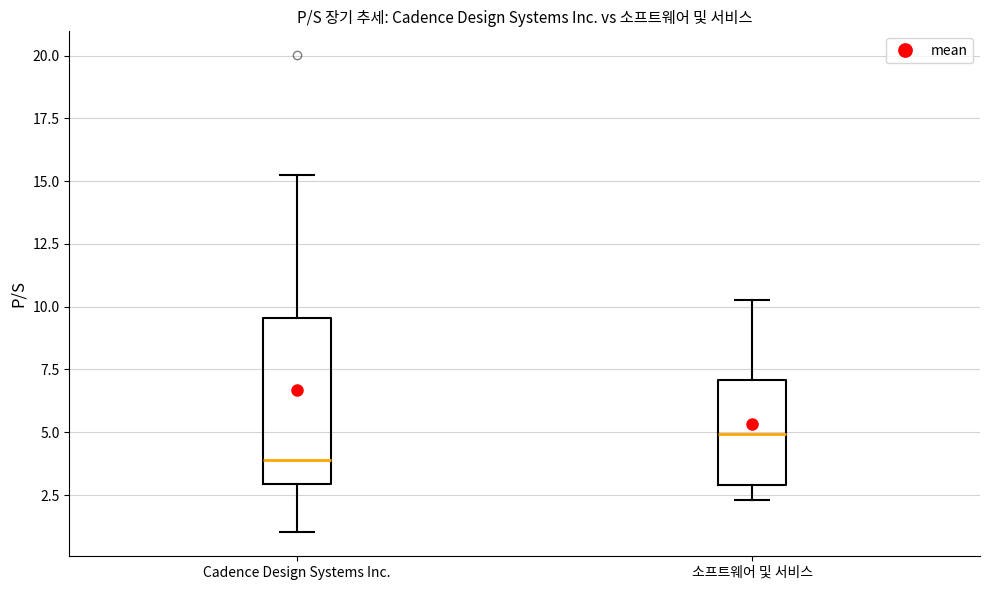

Comparing the boxes themselves (not the whiskers), which one is the tallest?

Cadence Design Systems Inc.